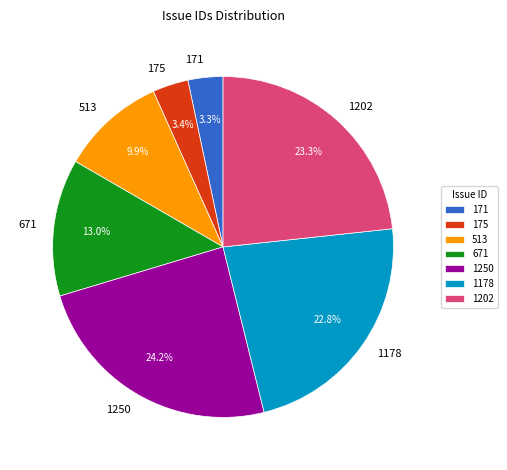

Which has a higher value, 1202 or 171?

1202